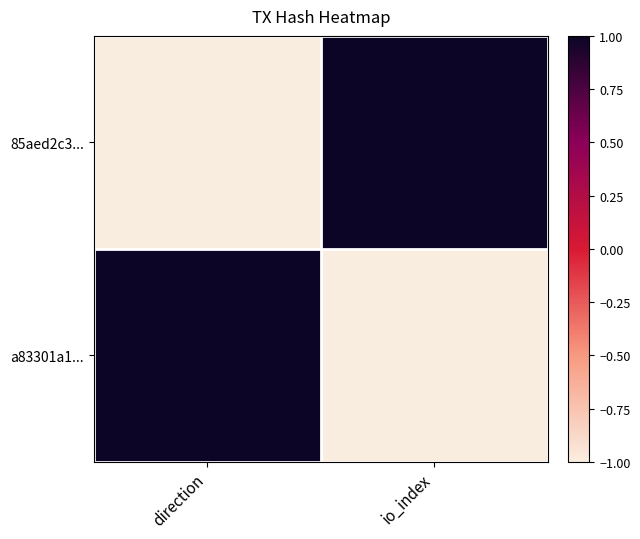

How many distinct data groups are displayed?

2